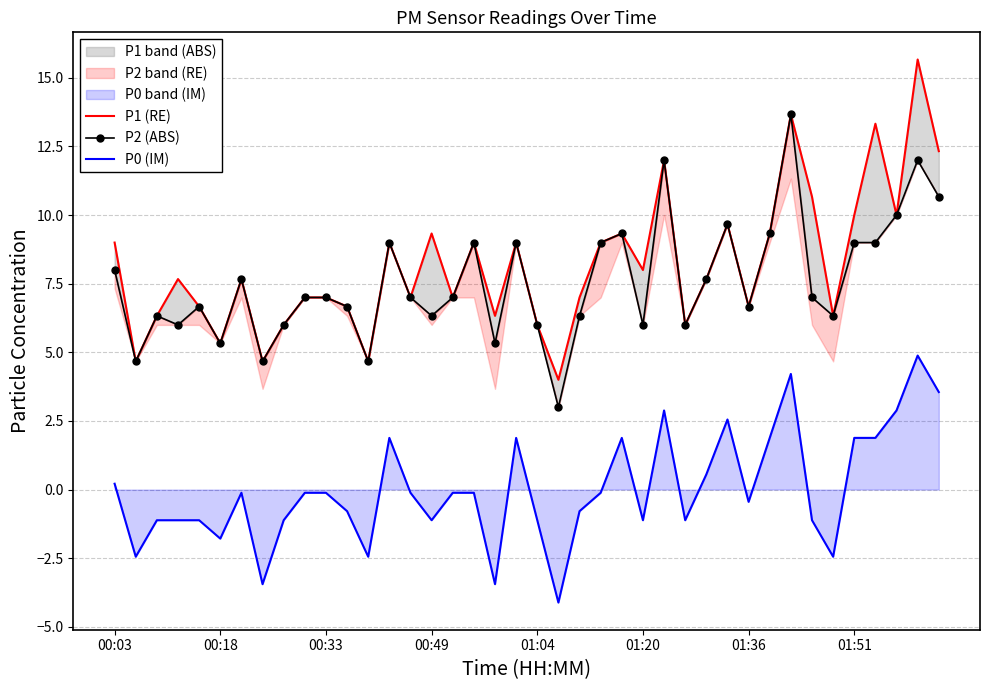

What is the total value across all series at 24?

20.5